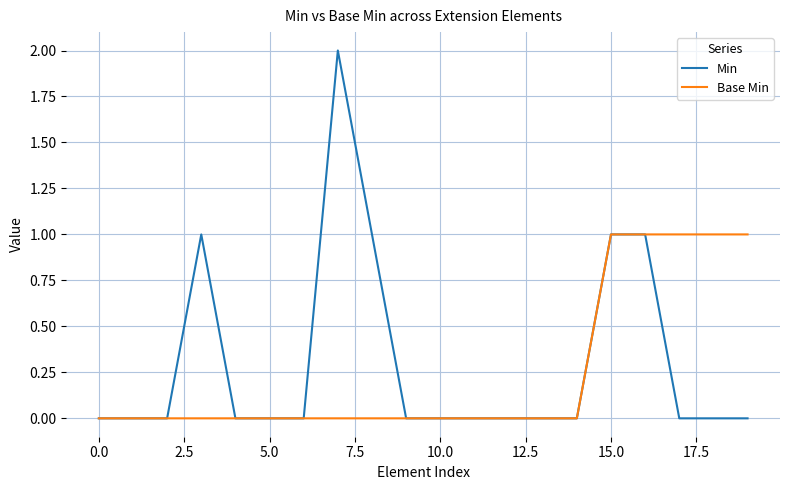

Which series has the largest range (max minus min)?

Min